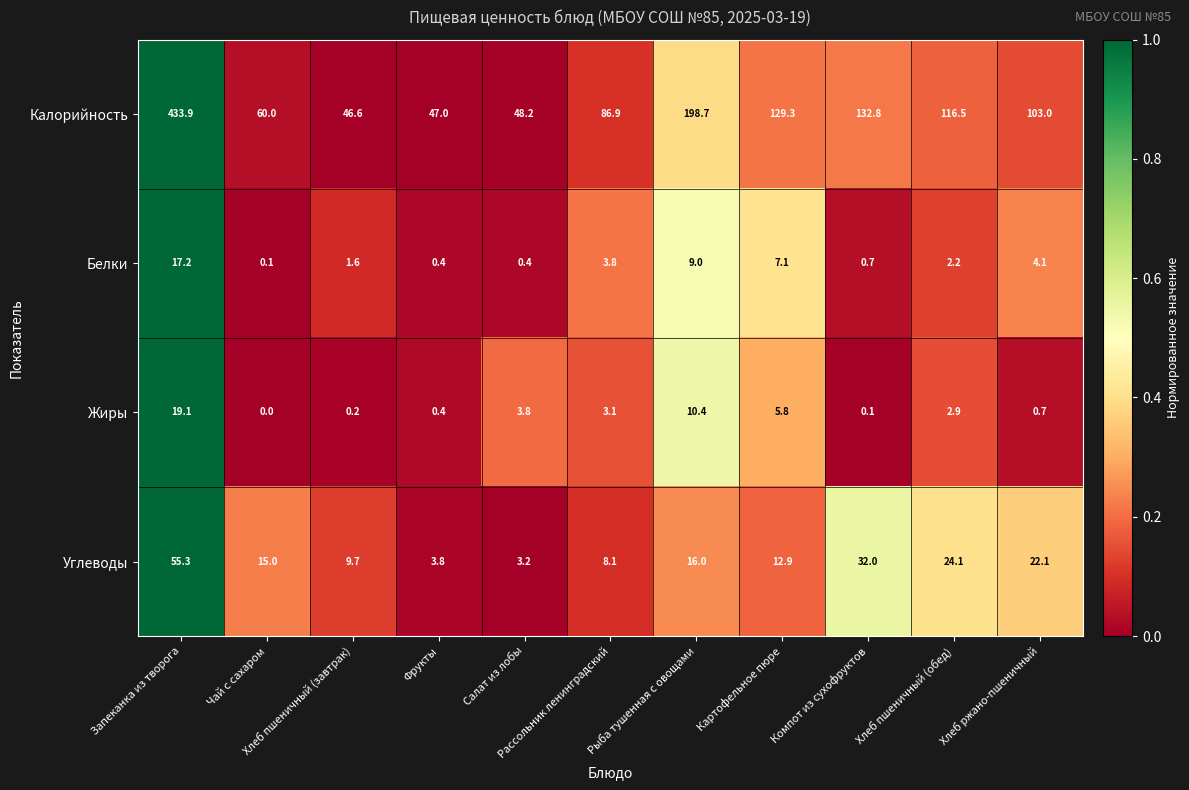

Which series has the largest range (max minus min)?

Калорийность